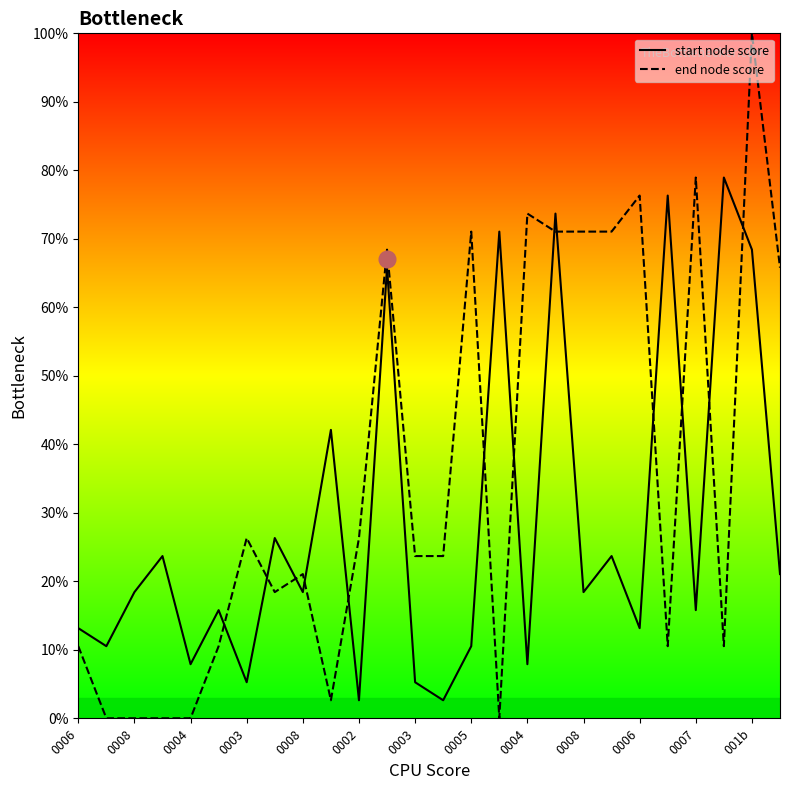

Is the value of start node score at 0004 greater than the value of end node score at 0004?

Yes